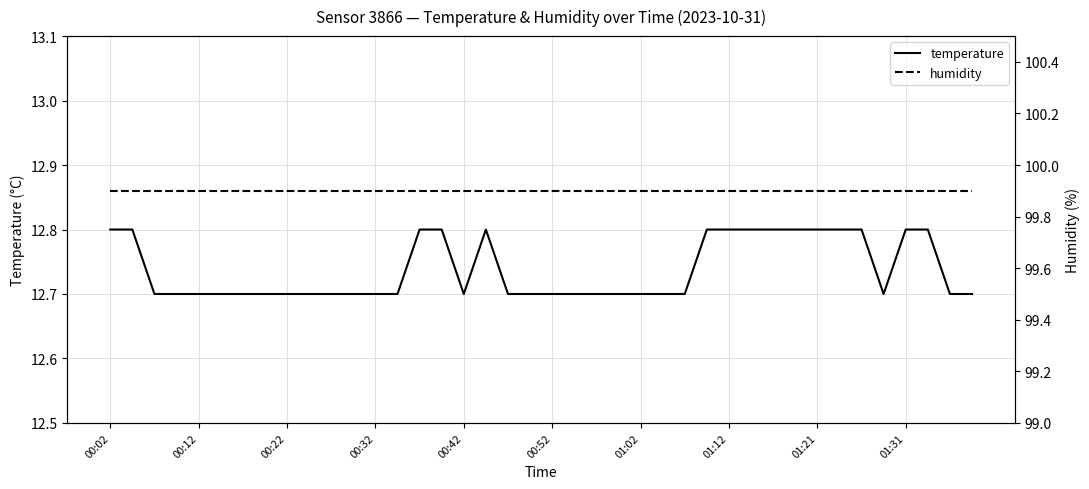

Count the temperature values in the range 12 to 13.

40